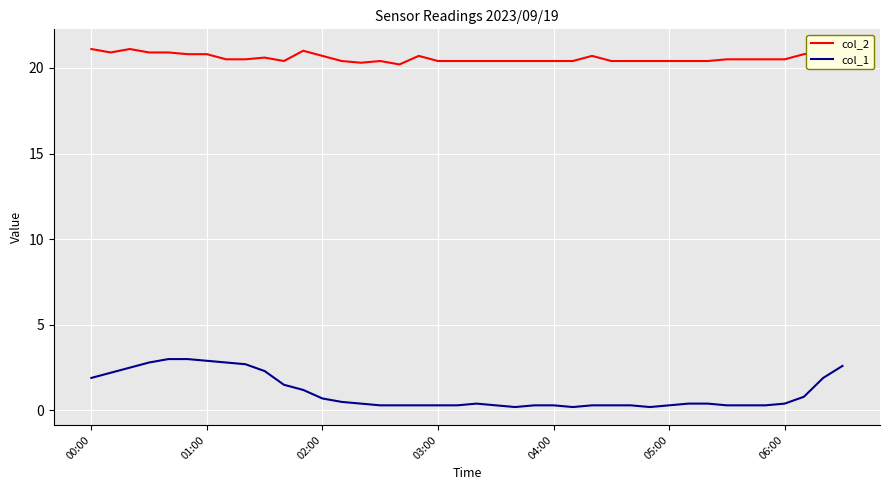

Rank the series at 10 from highest to lowest value.

col_2, col_1